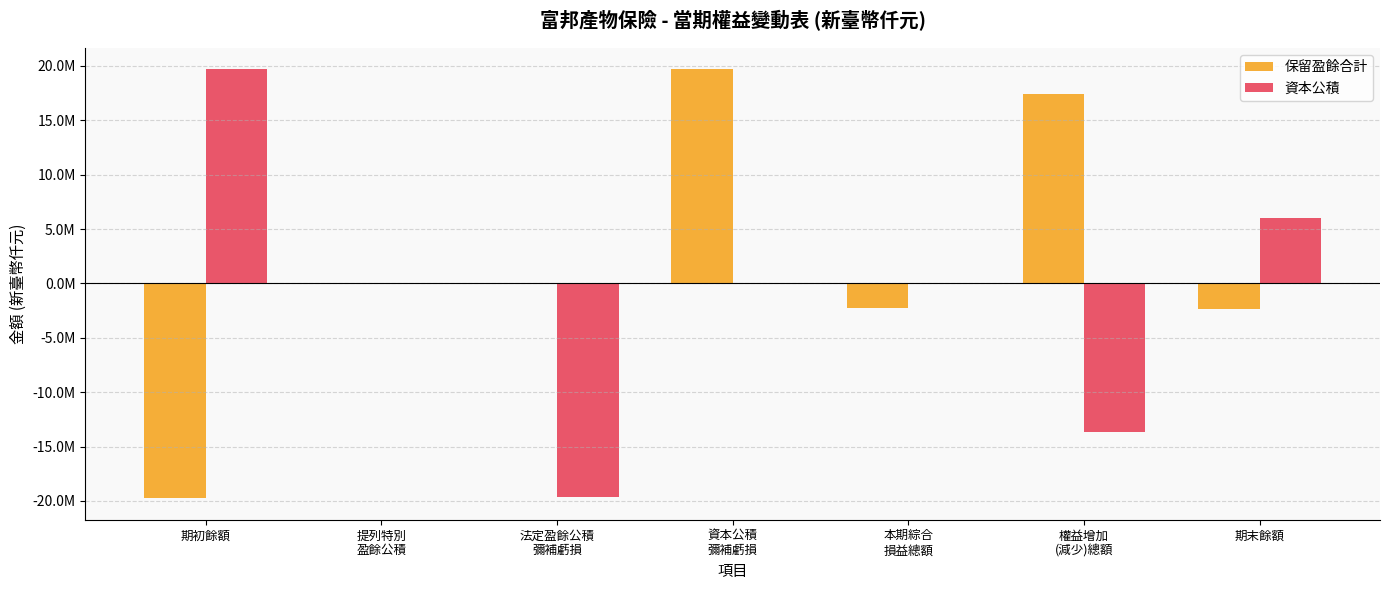

What is the average value of the 資本公積 series?

-1096913